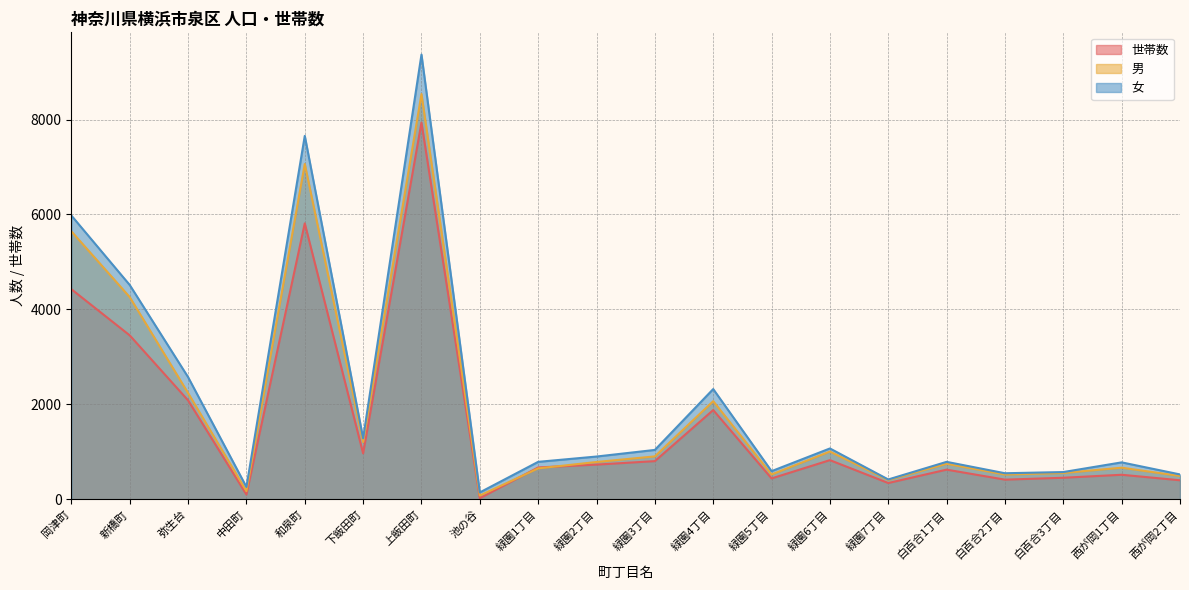

How many lines are shown in the chart?

3